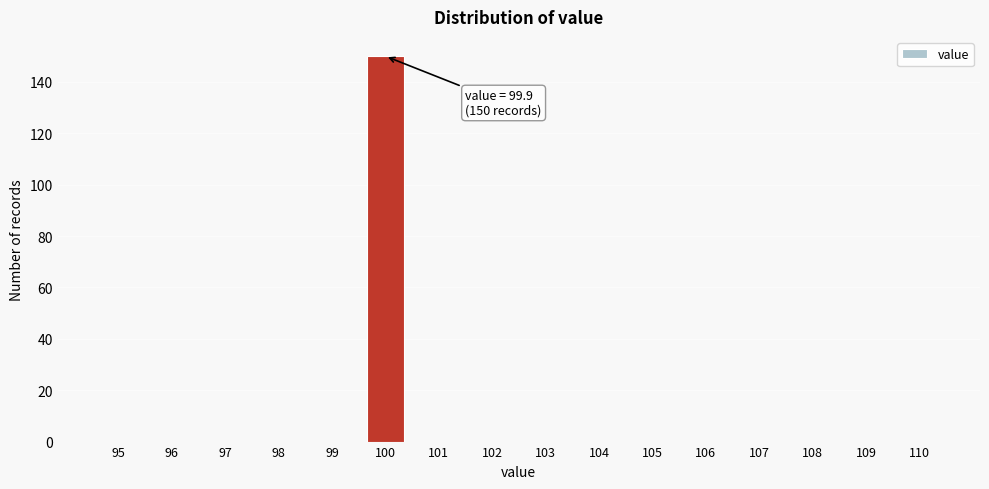

Reading right to left, list all the values displayed in this chart.

110=0	109=0	108=0	107=0	106=0	105=0	104=0	103=0	102=0	101=0	100=150	99=0	98=0	97=0	96=0	95=0